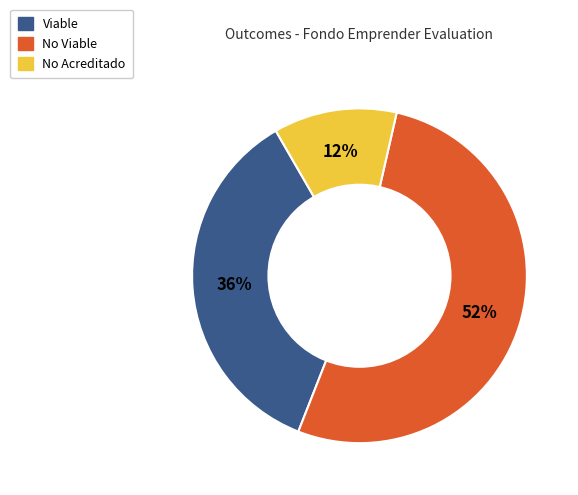

Which slice is the smallest?

No Acreditado